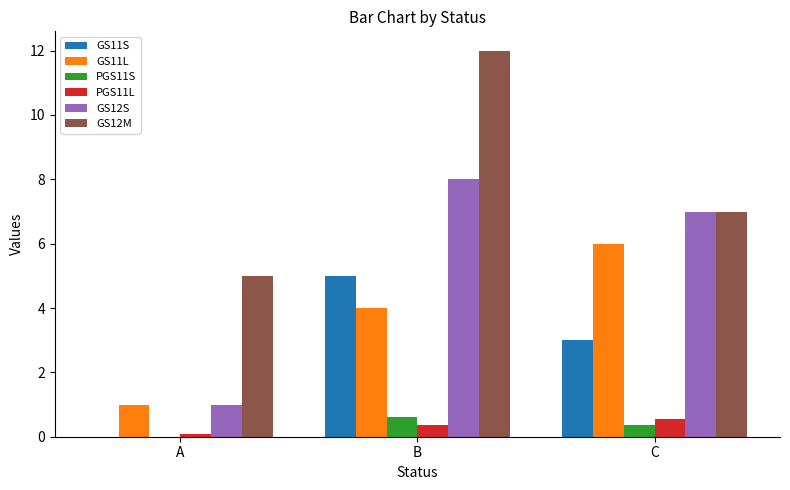

What is the sum of all PGS11S values?

1.0